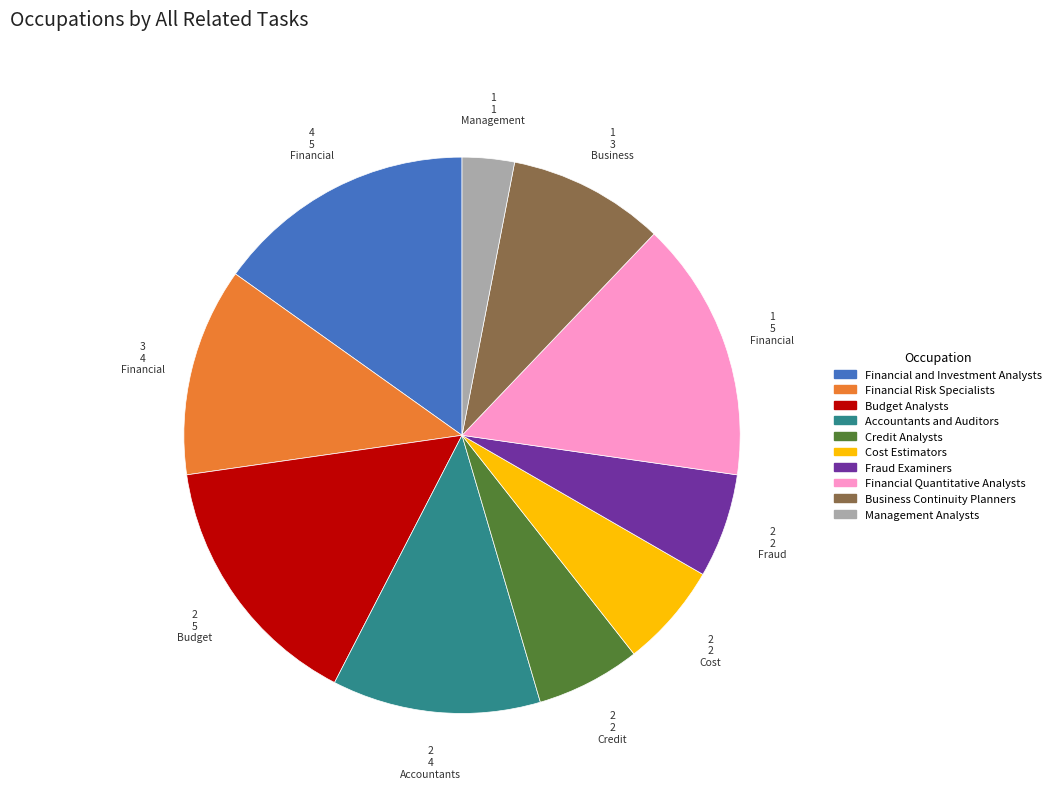

True or false: Management Analysts accounts for 10% of the total.

False